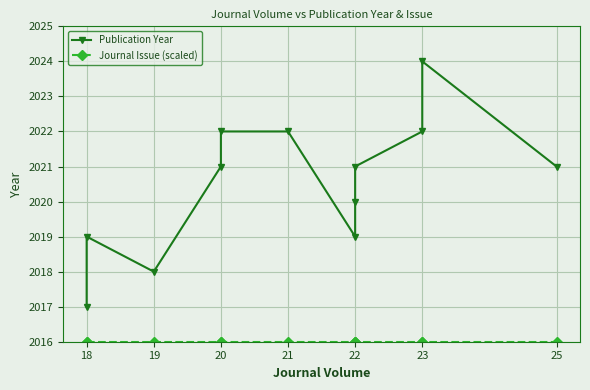

True or false: Publication Year and Journal Issue (scaled) cross at least once.

False